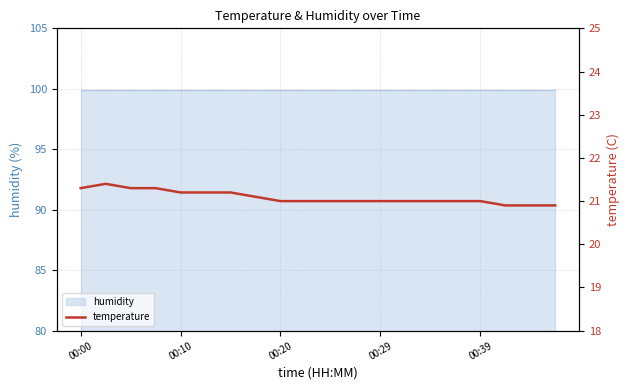

Count the number of values greater than 21.

8